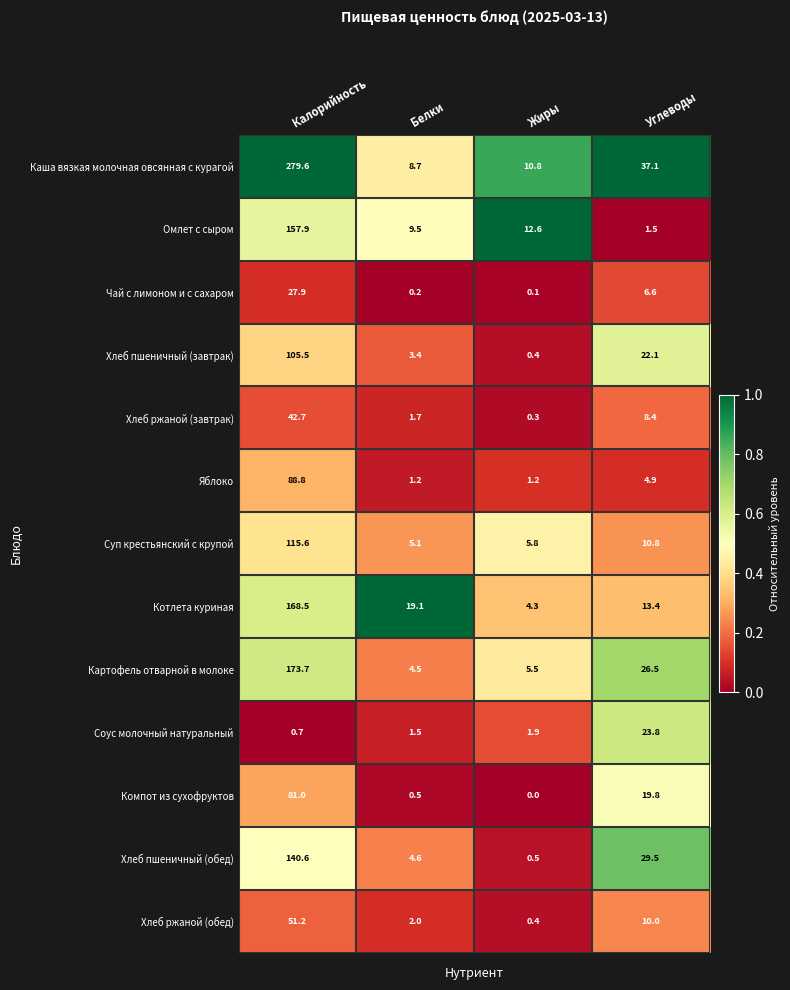

What is the maximum value shown in the chart?

279.6